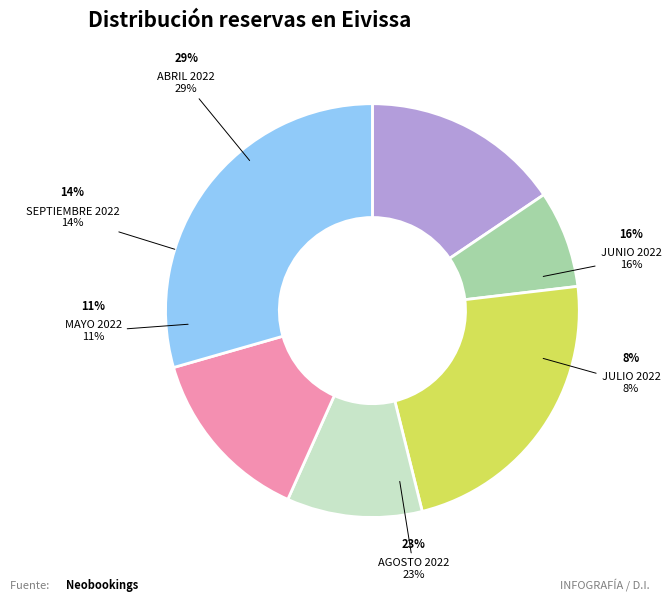

What percentage do 6 and 3 together represent?

52.4%